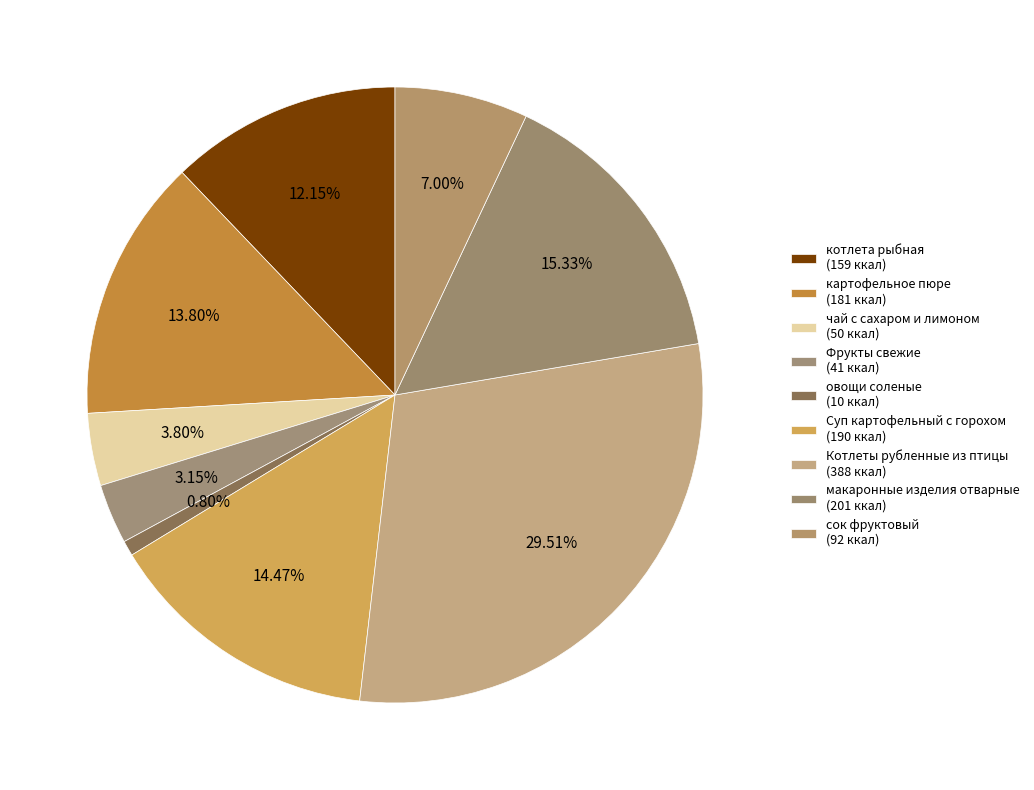

Rank the categories by value from lowest to highest.

овощи соленые, Фрукты свежие, чай с сахаром и лимоном, сок фруктовый, котлета рыбная, картофельное пюре, Суп картофельный с горохом, макаронные изделия отварные, Котлеты рубленные из птицы